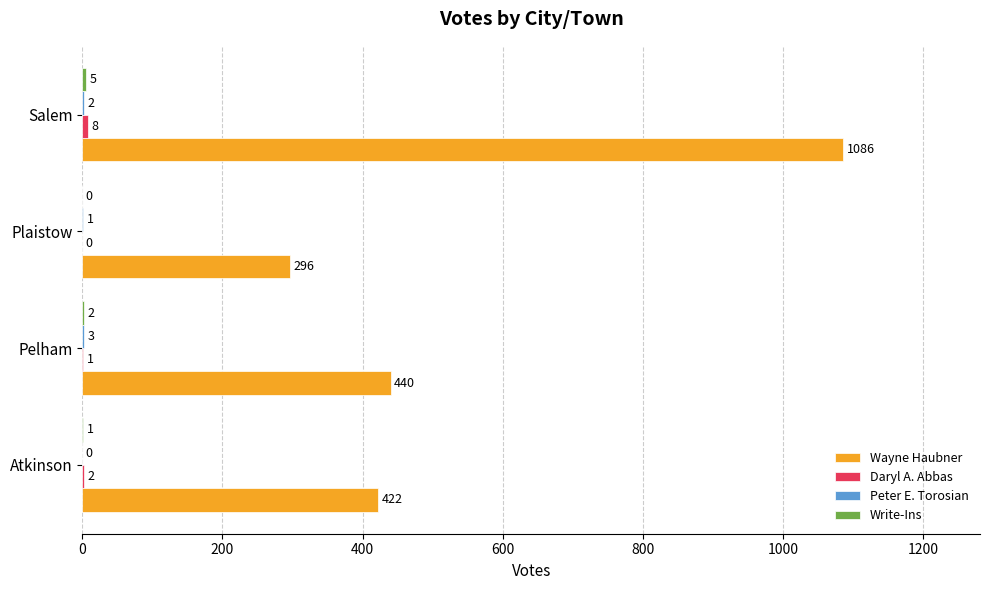

The Wayne Haubner series shows 214 at Atkinson. True or false?

False